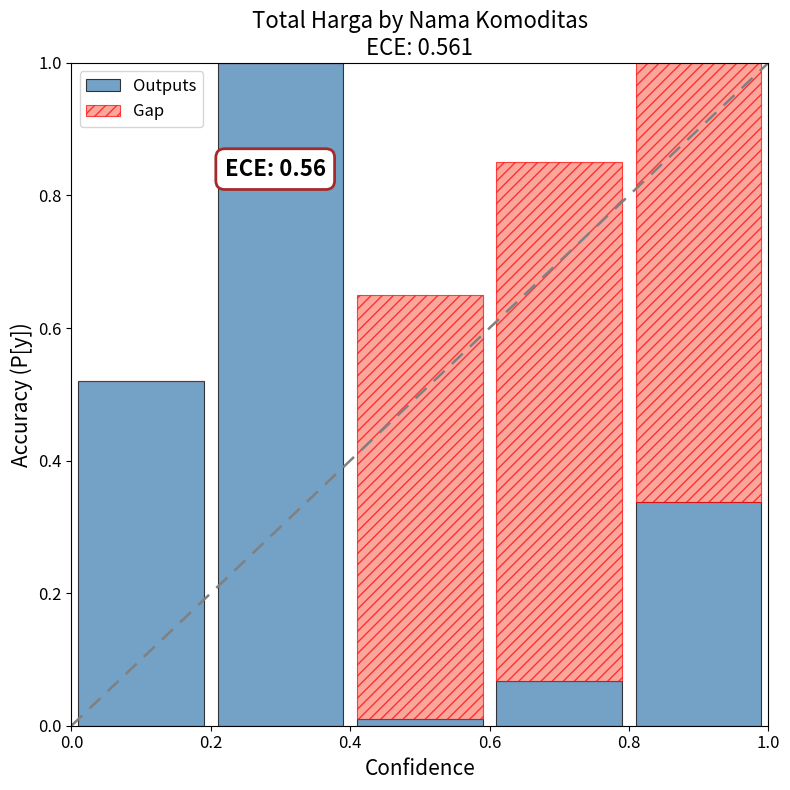

What is the maximum value for Outputs?

1.0